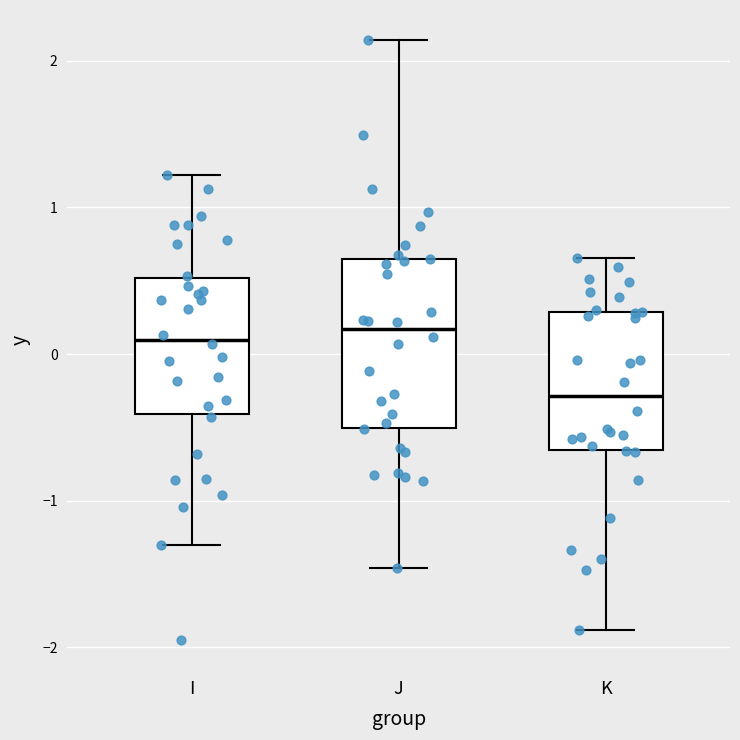

Reading left to right, transcribe this box plot: for each box, give where its median line is, the range the box spans, and where its two whiskers end, as read against the y-axis. The values are not printed on the chart, so give them approximately, as read against the axis.

I: median 0.1, box -0.4 to 0.5, whiskers -1.3 to 1.2
J: median 0.2, box -0.5 to 0.6, whiskers -1.5 to 2.1
K: median -0.3, box -0.7 to 0.3, whiskers -1.9 to 0.7